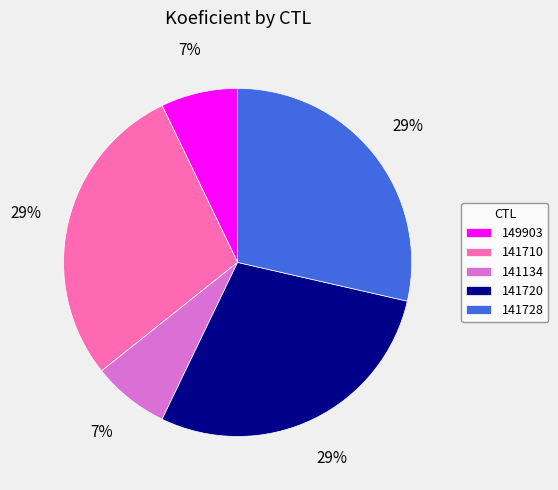

How many segments does this pie chart have?

5